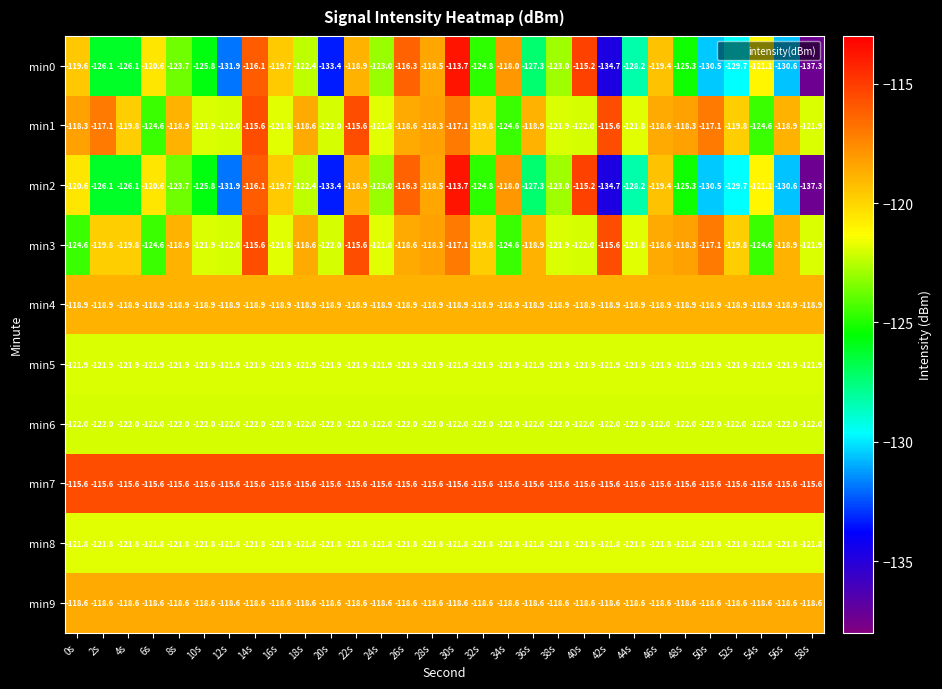

The min0 series shows -40.2 at 14s. True or false?

False